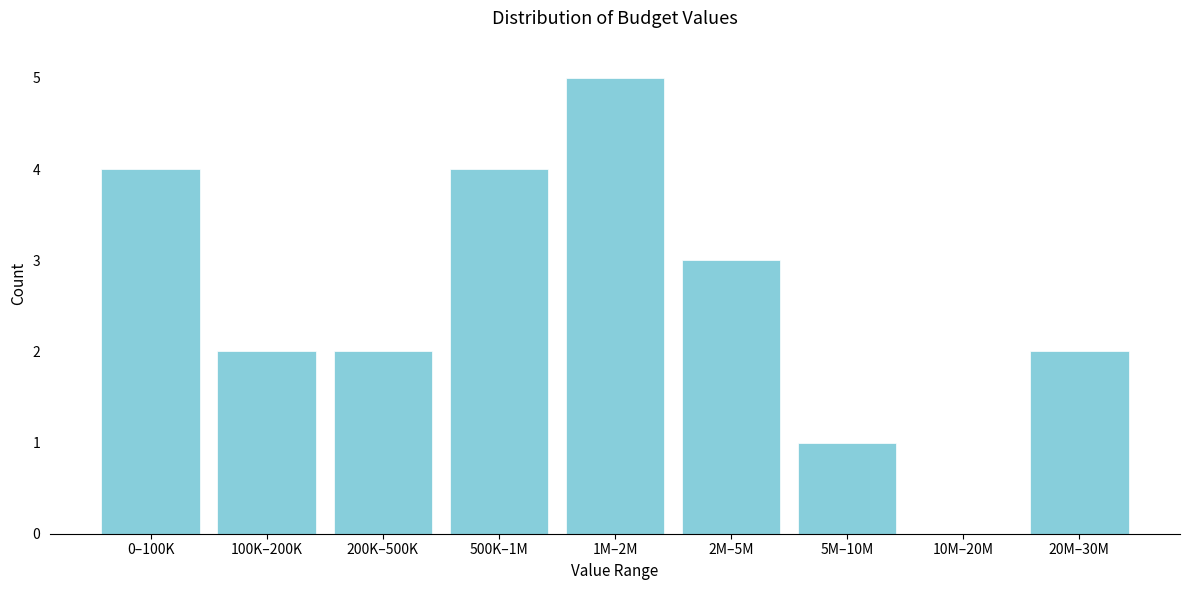

Reading right to left, extract all data points from this chart.

20M–30M=2	10M–20M=0	5M–10M=1	2M–5M=3	1M–2M=5	500K–1M=4	200K–500K=2	100K–200K=2	0–100K=4